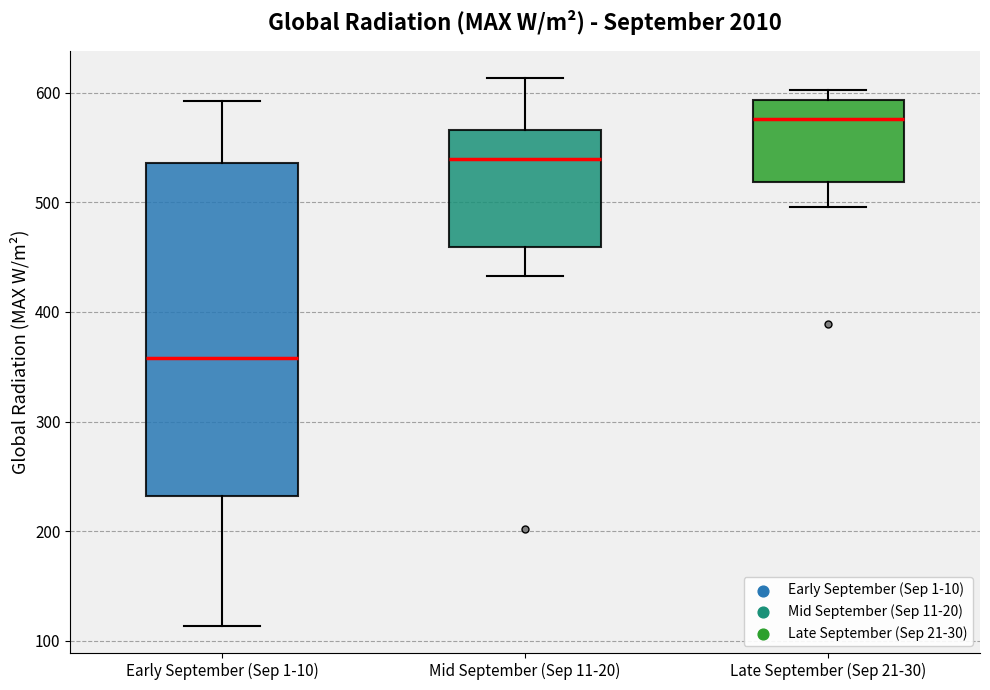

Which box has the highest median line?

Late September (Sep 21-30)